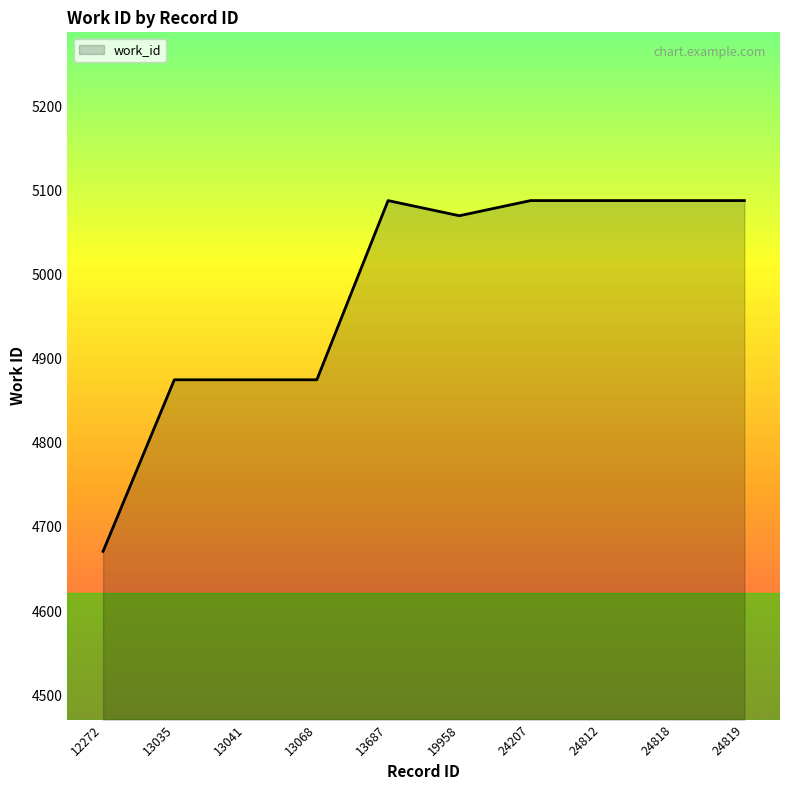

What is the difference between the maximum and minimum values?

417